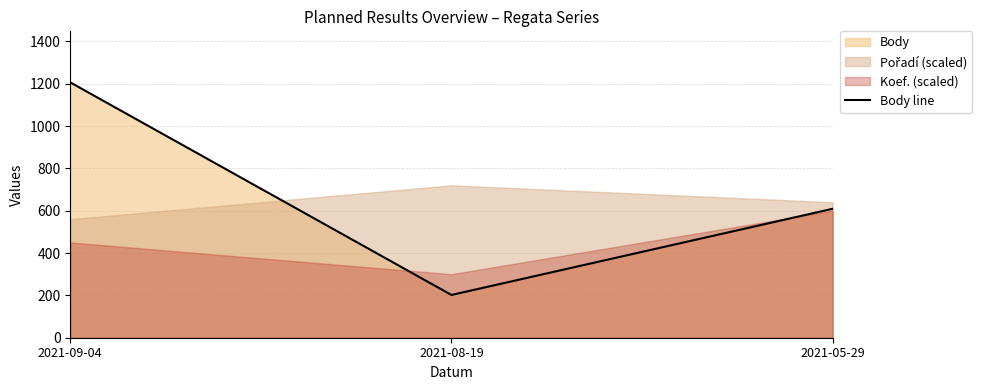

What is the value of the 1st point from the left?

1206